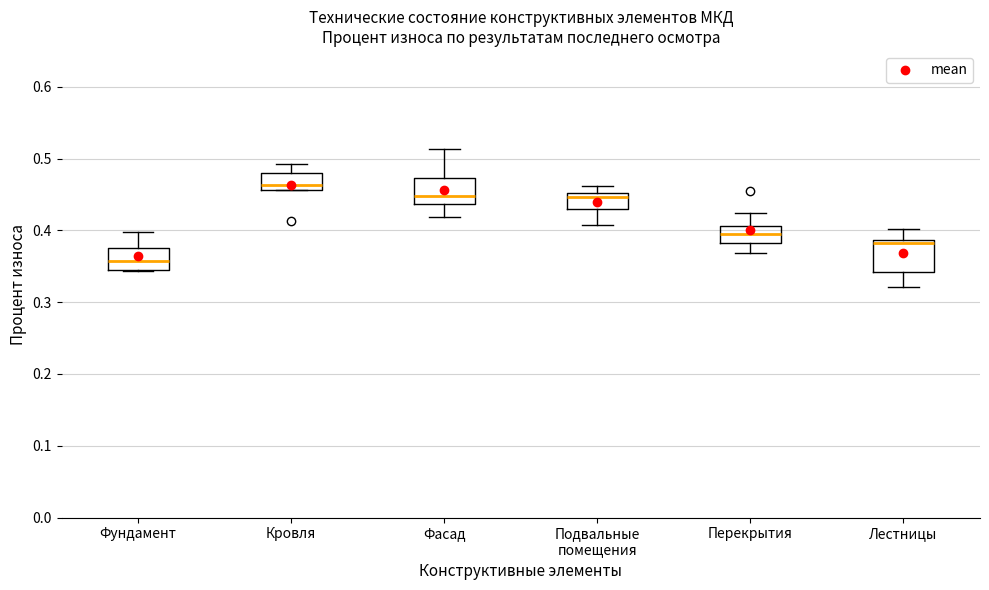

Which box has the highest median line?

Кровля